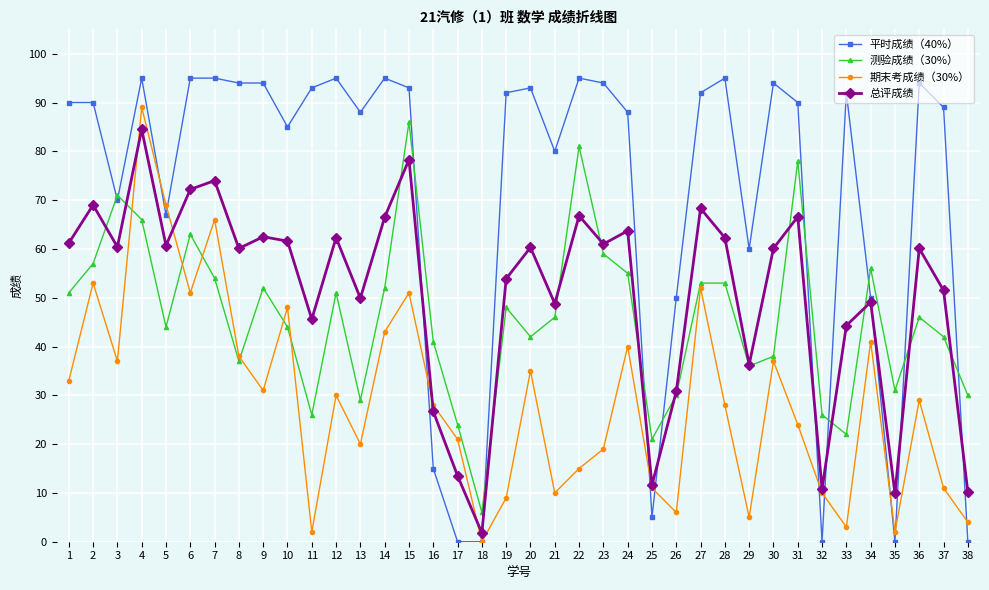

What is the sum of all 平时成绩（40%） values?

2707.0